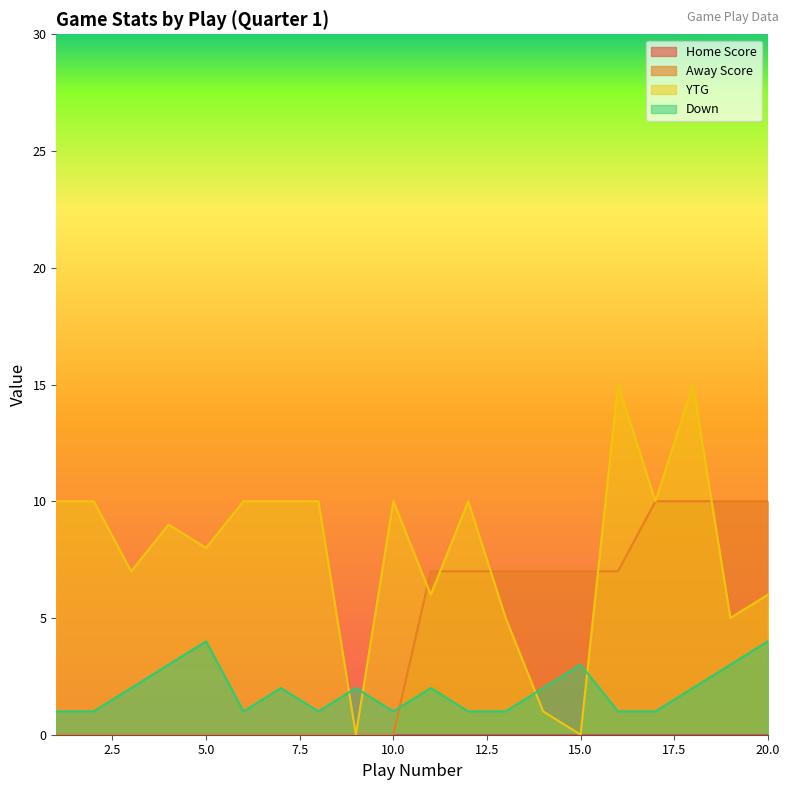

True or false: Away Score has more than 2 points higher than both neighbors.

False